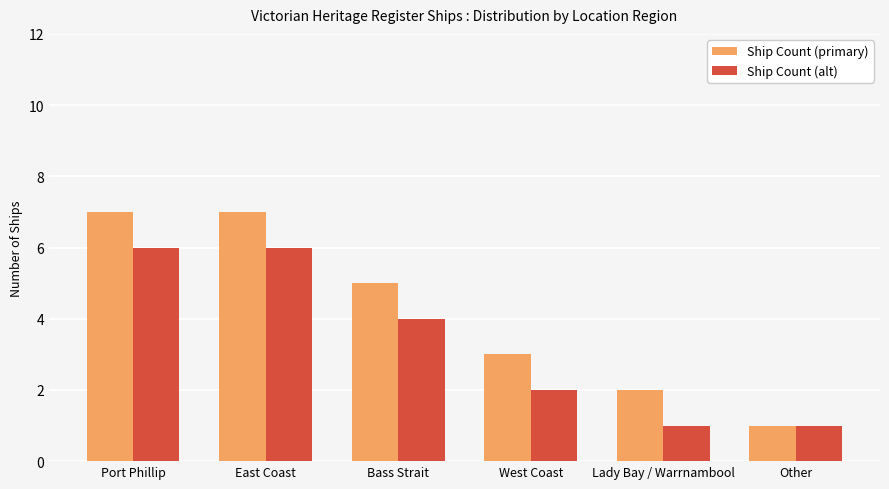

What is the maximum value shown in the chart?

7